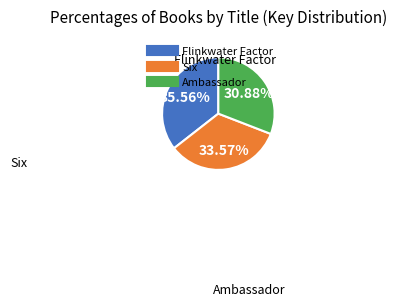

To the nearest percent, what is the difference between the largest and smallest slice percentages?

5%